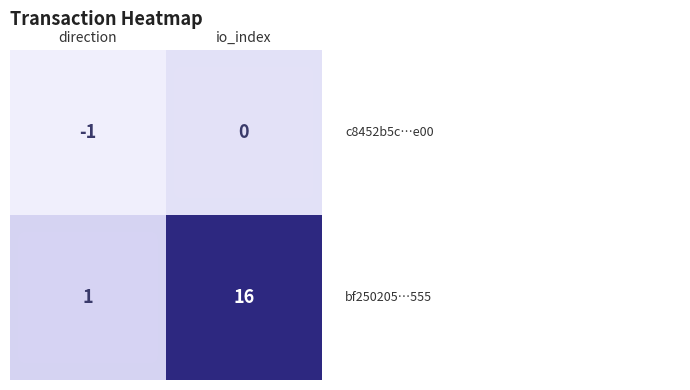

What is the spread (max minus min) of values at io_index?

16